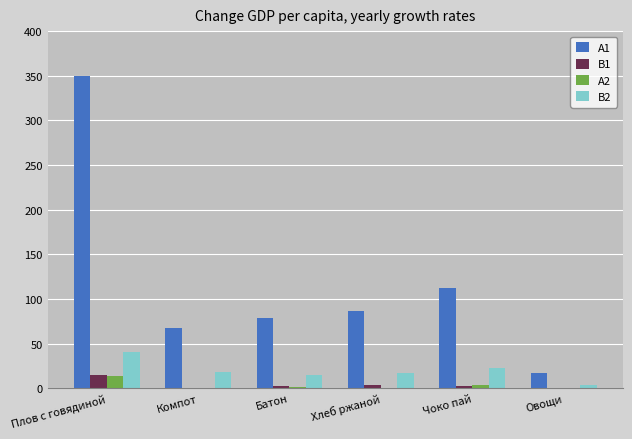

At which category is the sum across all series the highest?

Плов с говядиной